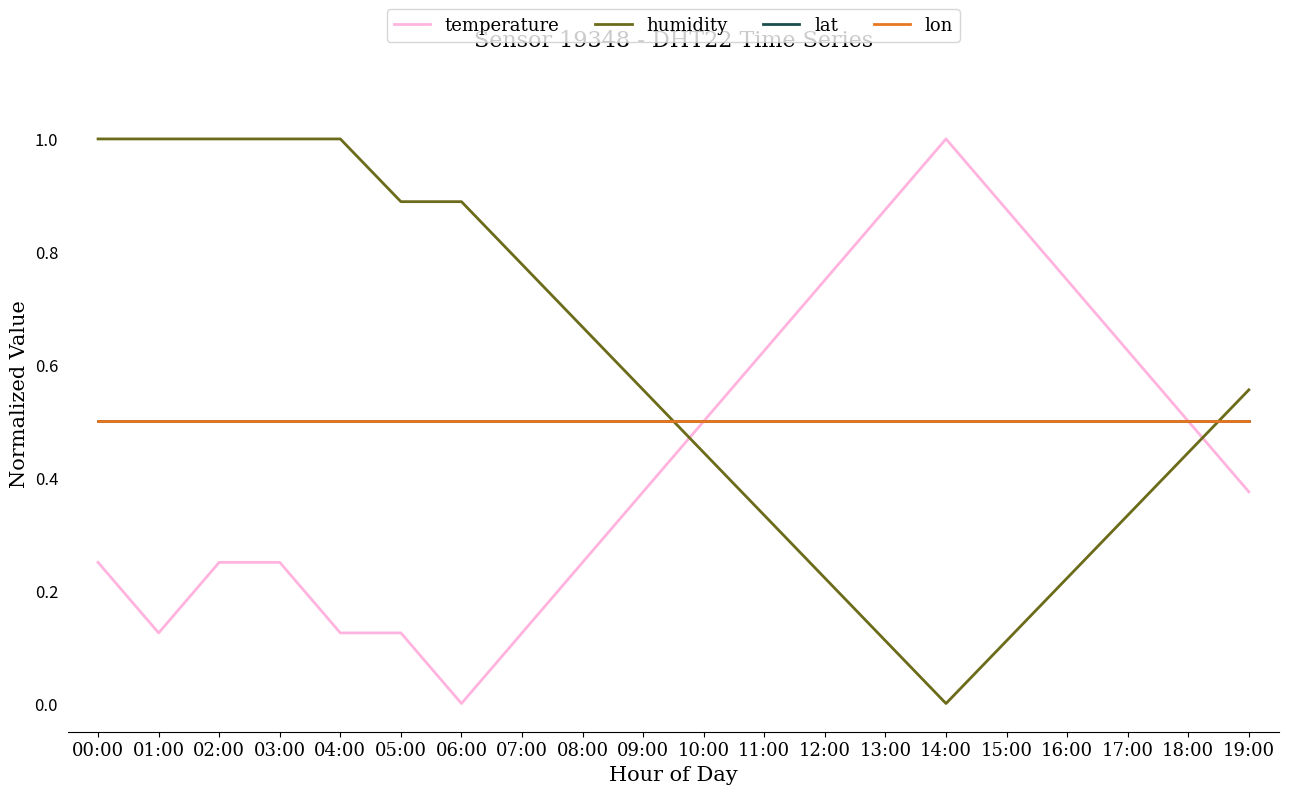

What is the value of the humidity point at the 3rd from the left?

1.0